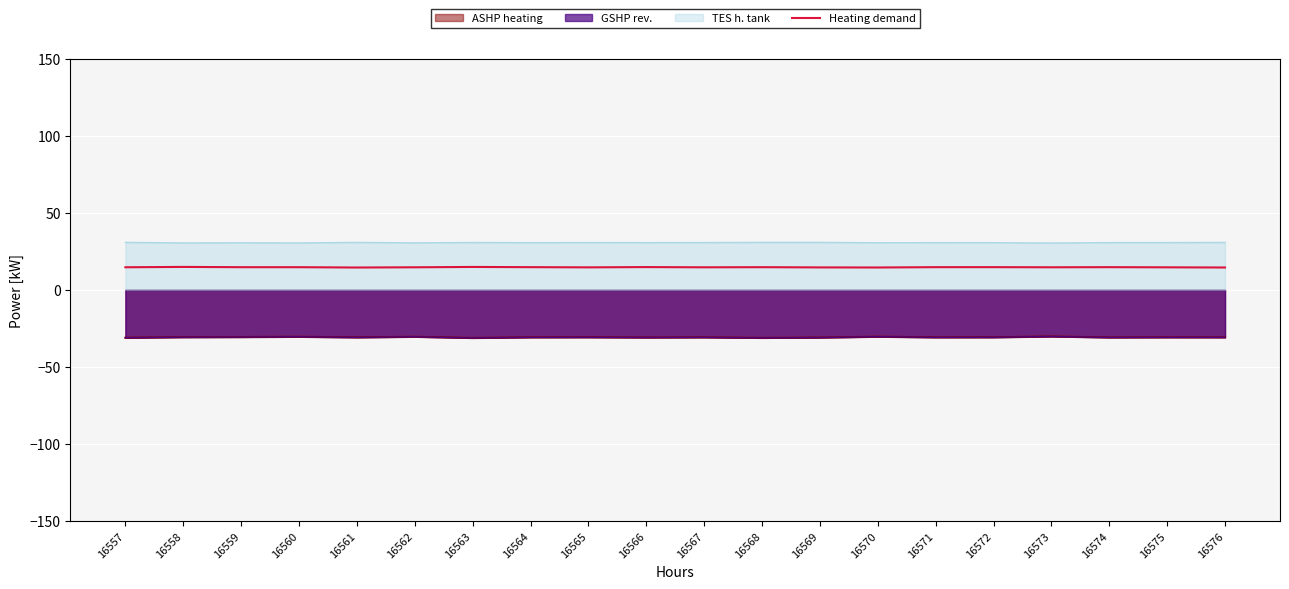

Reading left to right, transcribe all the data shown in this chart.

14.6	14.9	14.7	14.7	14.5	14.6	14.8	14.7	14.6	14.8	14.6	14.7	14.5	14.5	14.7	14.7	14.6	14.7	14.6	14.5